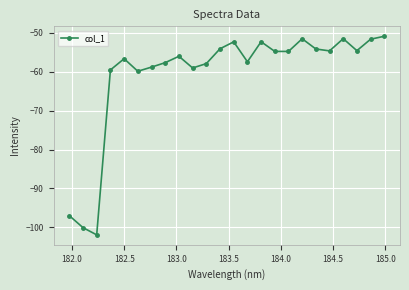

What is the minimum value shown in the chart?

-101.9